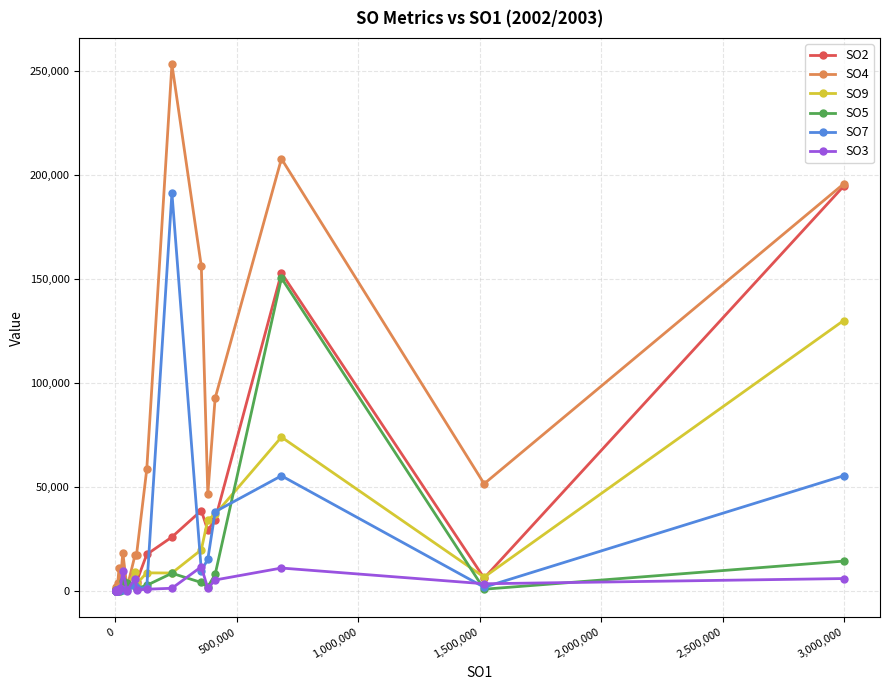

At how many categories does at least one series exceed 86606?

5